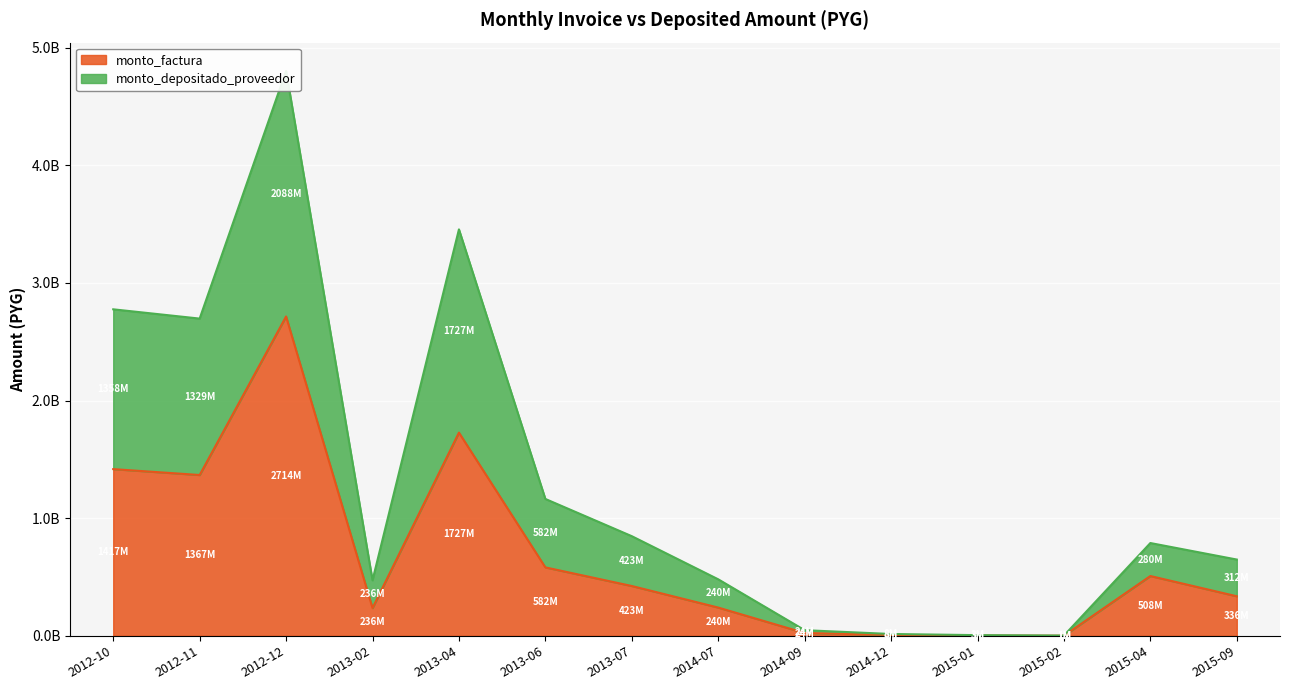

What is the label of the 6th point from the left?

2013-06